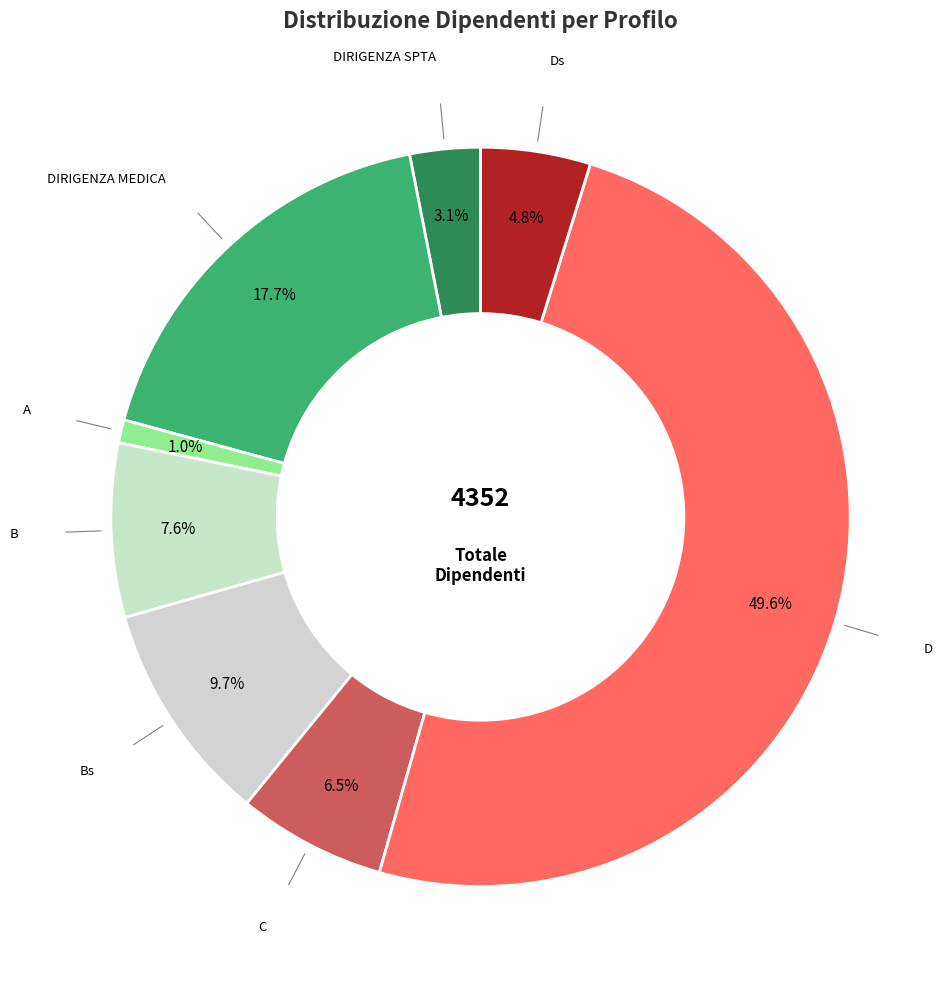

To the nearest percent, what is the combined percentage of Ds and B?

12%